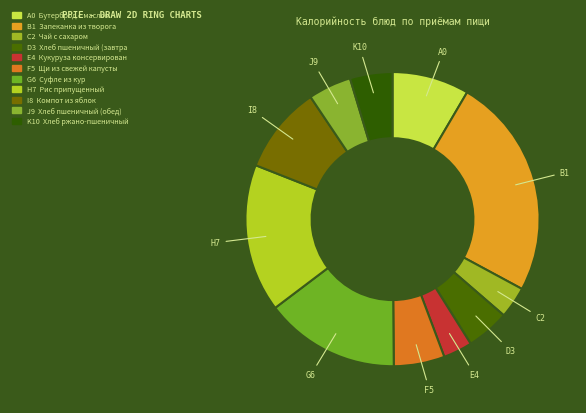

How many slices are in this pie chart?

11